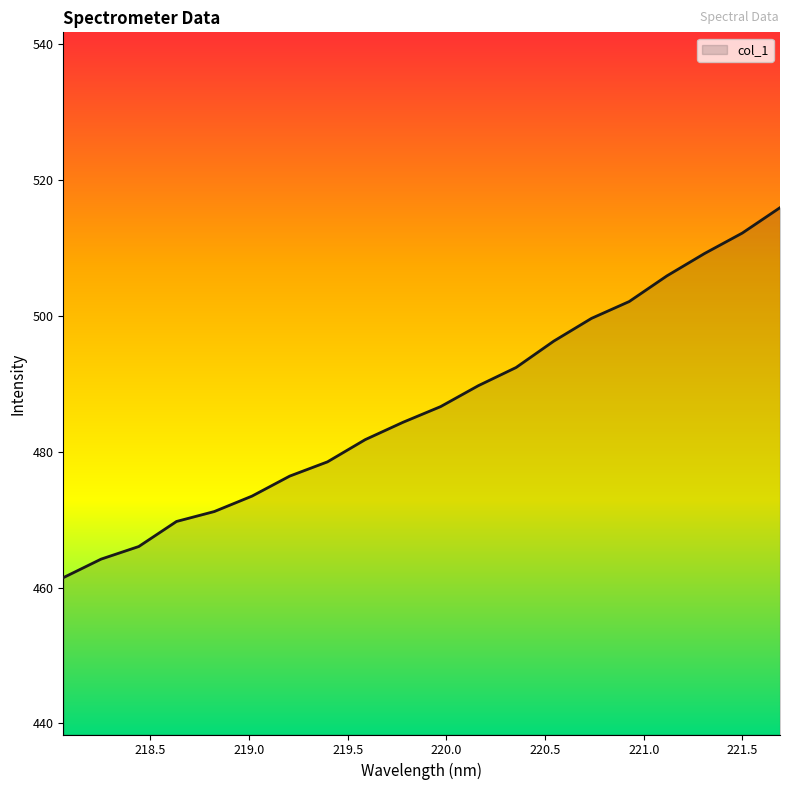

What is the smallest value displayed?

461.4